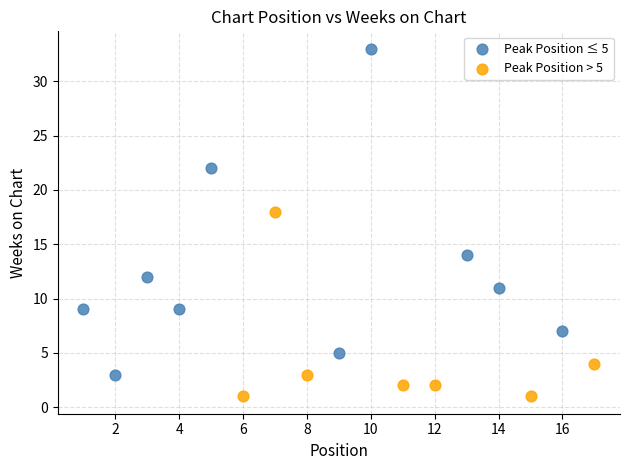

What are all the series names shown in the legend?

Peak Position ≤ 5, Peak Position > 5